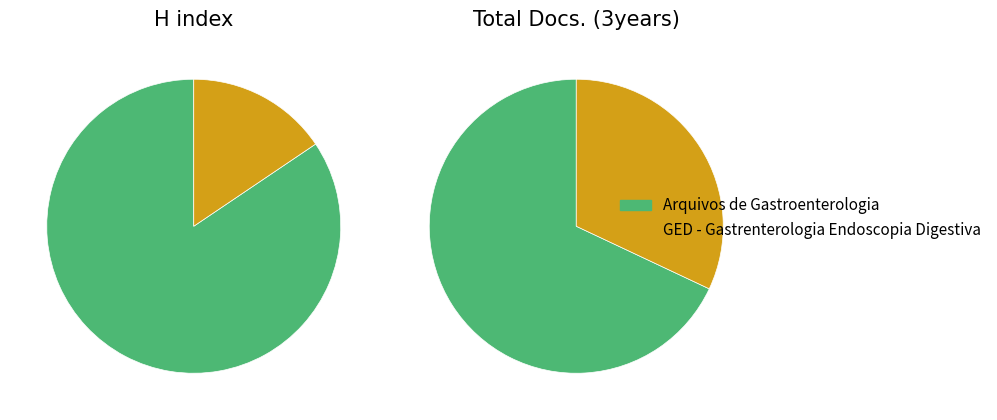

Rank the categories by value from lowest to highest.

GED - Gastrenterologia Endoscopia Digestiva, Arquivos de Gastroenterologia